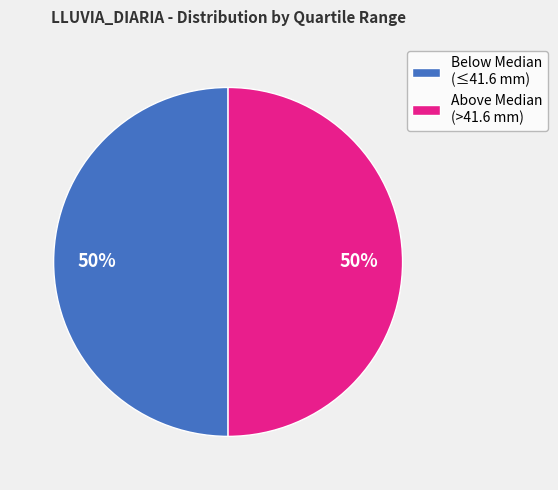

Approximately how many times larger is the value at Below Median (≤41.6 mm) compared to Above Median (>41.6 mm)?

1.0